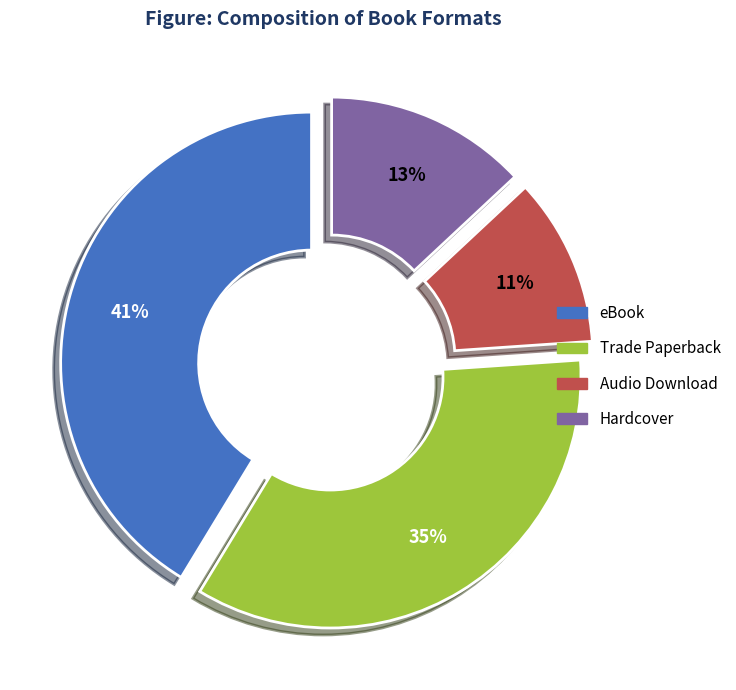

Is it true that eBook is 47% of the pie?

False